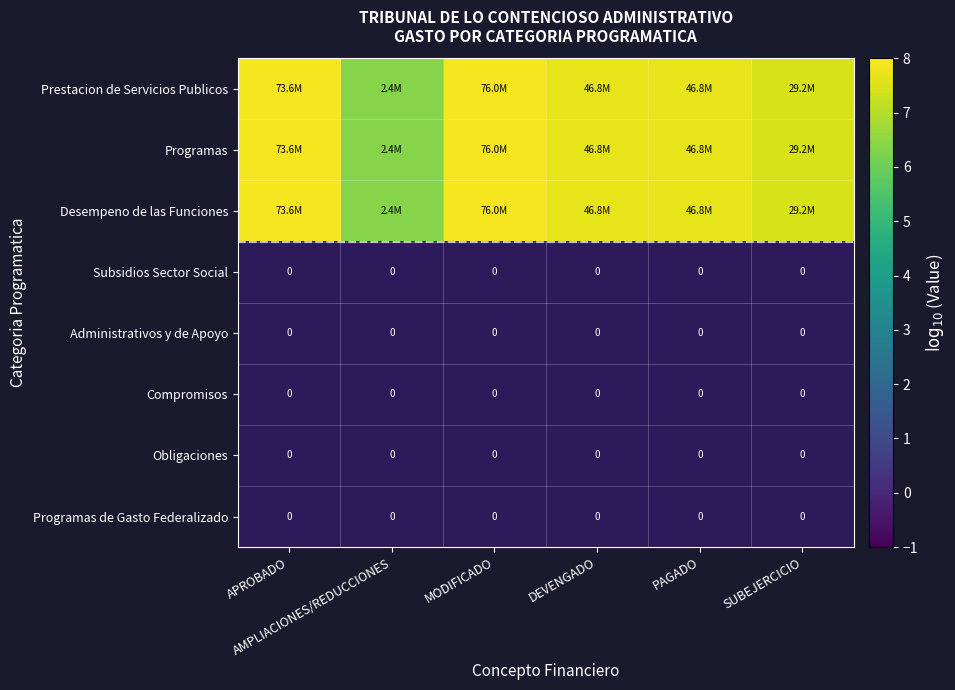

Rank the categories by Prestacion de Servicios Publicos value from highest to lowest.

MODIFICADO, APROBADO, DEVENGADO, PAGADO, SUBEJERCICIO, AMPLIACIONES/REDUCCIONES